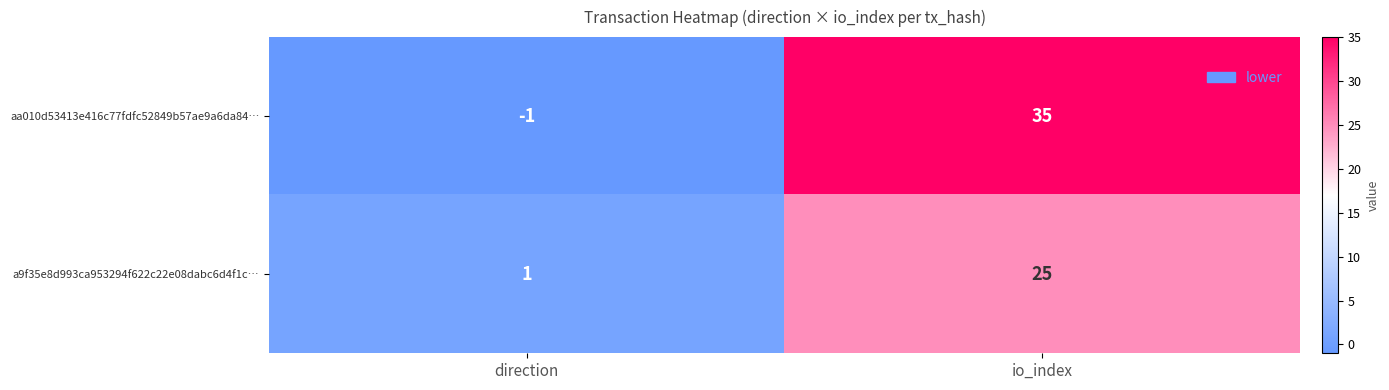

How many series are shown in this chart?

2